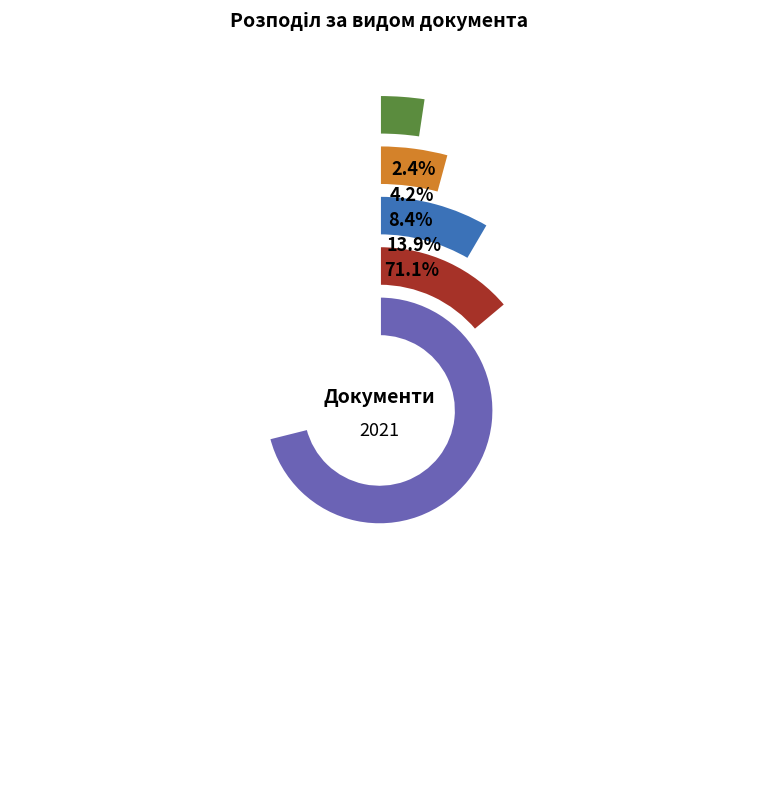

To the nearest percent, what is the difference between the largest and smallest slice percentages?

69%